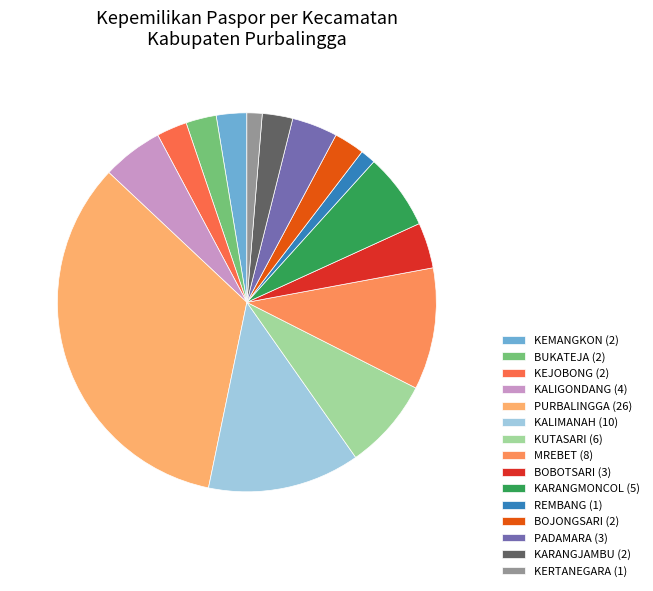

How many slices are in this pie chart?

15